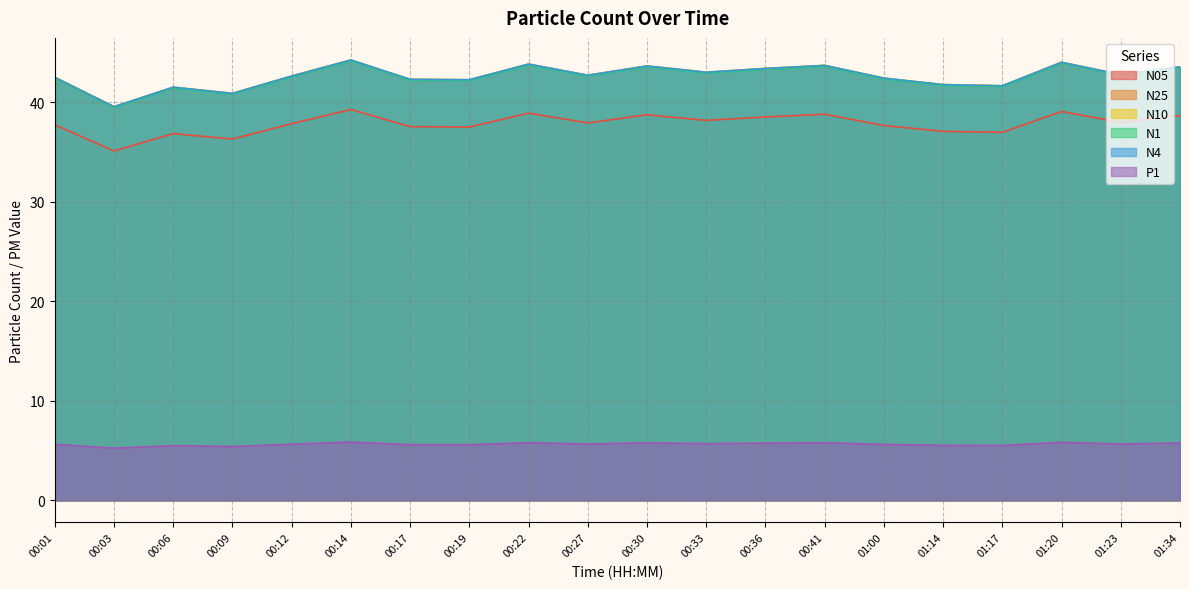

Is it true that N10 equals 42.3 at 00:17?

True